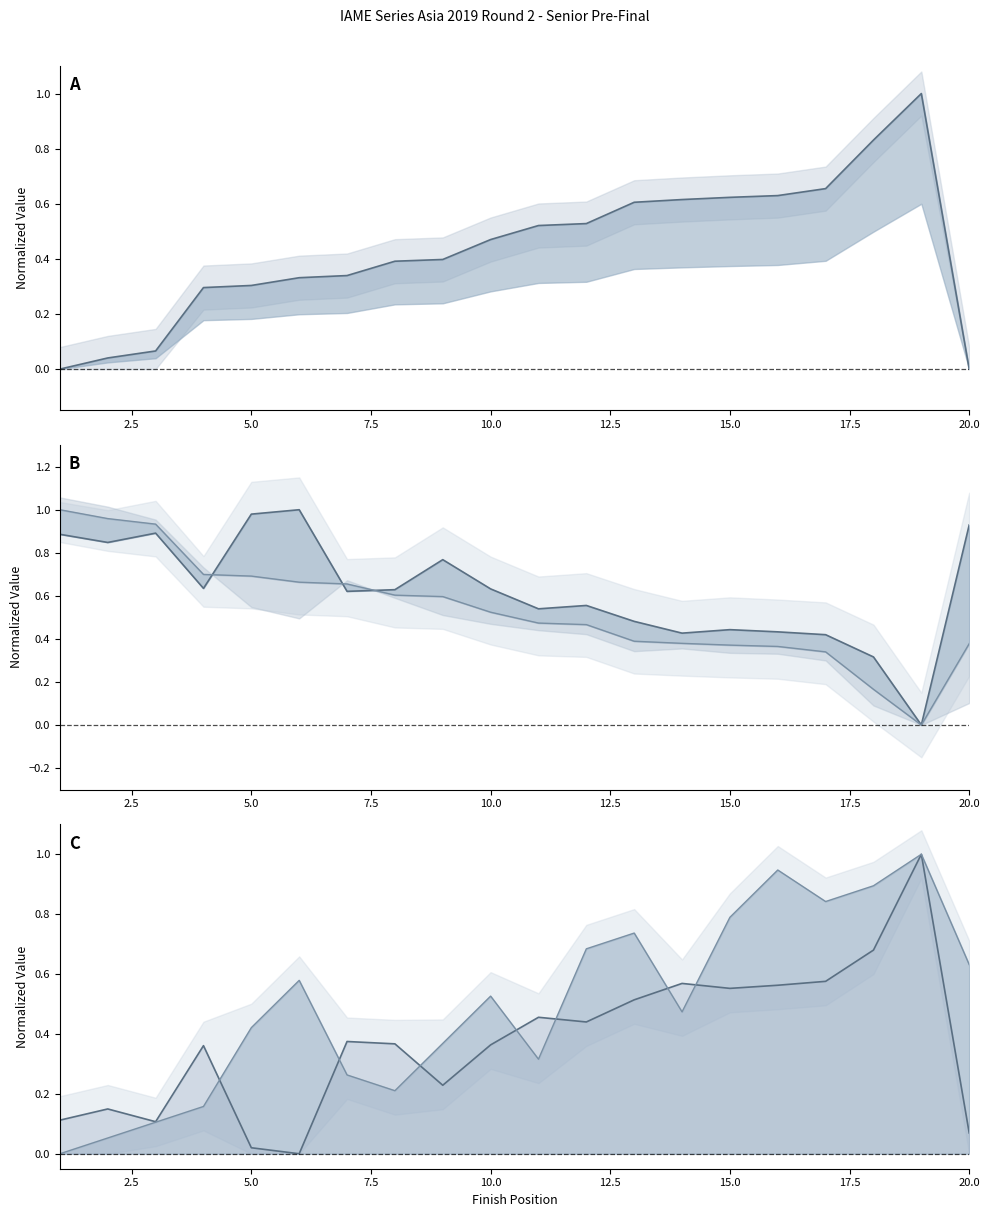

Reading left to right, transcribe all the data shown in this chart.

Gap to P1: 0.0	0.0	0.1	0.3	0.3	0.3	0.3	0.4	0.4	0.5	0.5	0.5	0.6	0.6	0.6	0.6	0.7	0.8	1.0	0.0
Best Lap time: 0.1	0.1	0.1	0.4	0.0	0.0	0.4	0.4	0.2	0.4	0.5	0.4	0.5	0.6	0.6	0.6	0.6	0.7	1.0	0.1
Best Speed: 0.9	0.8	0.9	0.6	1.0	1.0	0.6	0.6	0.8	0.6	0.5	0.6	0.5	0.4	0.4	0.4	0.4	0.3	0.0	0.9
Average Speed: 1.0	1.0	0.9	0.7	0.7	0.7	0.7	0.6	0.6	0.5	0.5	0.5	0.4	0.4	0.4	0.4	0.3	0.2	0.0	0.4
Start Position: 0.0	0.1	0.1	0.2	0.4	0.6	0.3	0.2	0.4	0.5	0.3	0.7	0.7	0.5	0.8	0.9	0.8	0.9	1.0	0.6